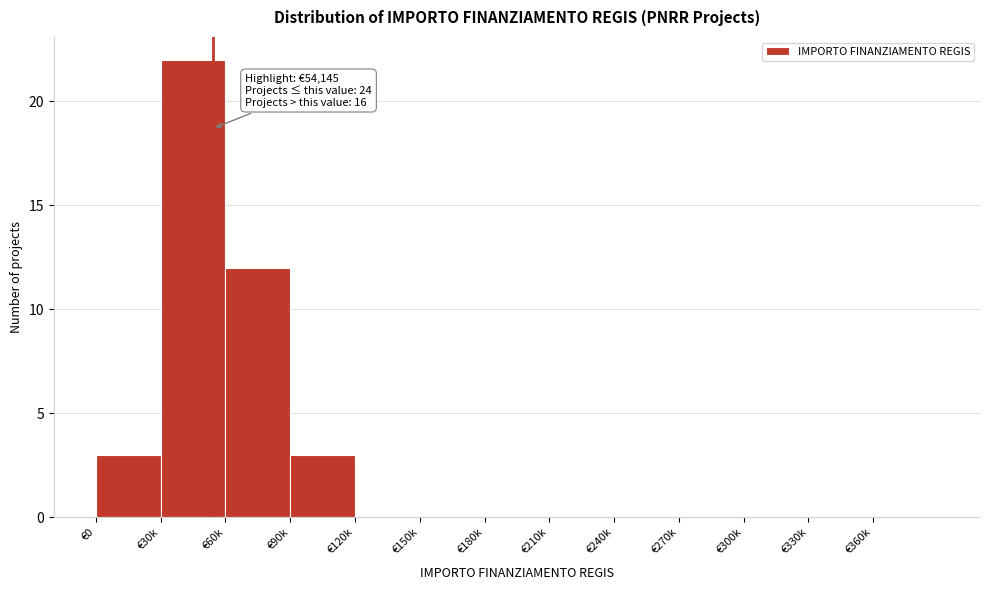

Reading left to right, extract all data points from this chart.

€0=3	€30k=22	€60k=12	€90k=3	€120k=0	€150k=0	€180k=0	€210k=0	€240k=0	€270k=0	€300k=0	€330k=0	€360k=0